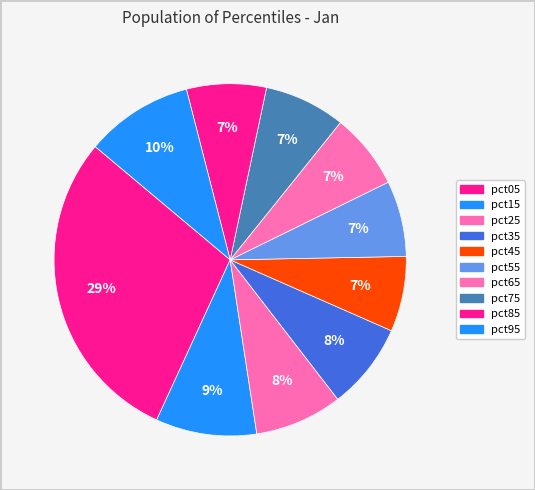

How many slices are in this pie chart?

10